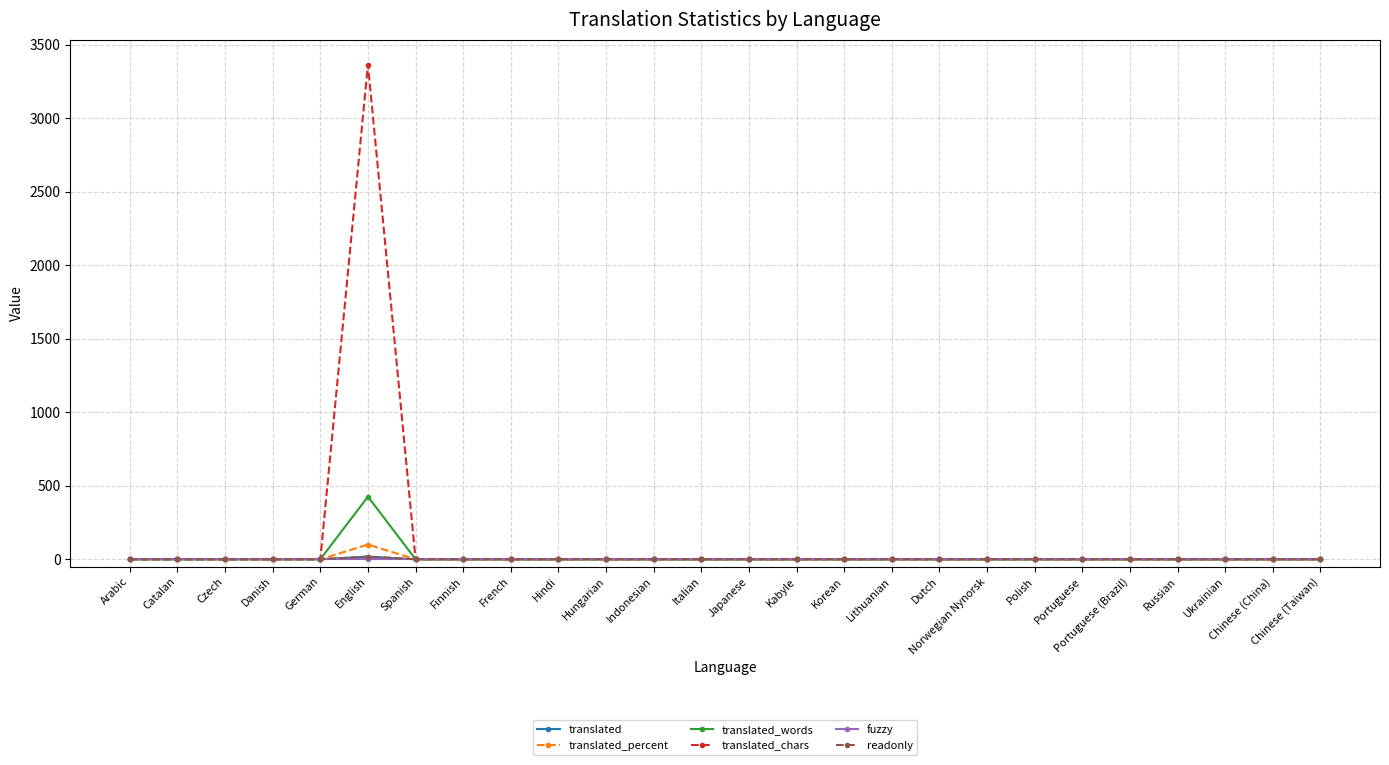

Reading left to right, list all the values displayed in this chart.

translated: Arabic=0	Catalan=0	Czech=0	Danish=0	German=0	English=18	Spanish=0	Finnish=0	French=0	Hindi=0	Hungarian=0	Indonesian=0	Italian=0	Japanese=0	Kabyle=0	Korean=0	Lithuanian=0	Dutch=0	Norwegian Nynorsk=0	Polish=0	Portuguese=0	Portuguese (Brazil)=0	Russian=0	Ukrainian=0	Chinese (China)=0	Chinese (Taiwan)=0
translated_percent: Arabic=0	Catalan=0	Czech=0	Danish=0	German=0	English=100	Spanish=0	Finnish=0	French=0	Hindi=0	Hungarian=0	Indonesian=0	Italian=0	Japanese=0	Kabyle=0	Korean=0	Lithuanian=0	Dutch=0	Norwegian Nynorsk=0	Polish=0	Portuguese=0	Portuguese (Brazil)=0	Russian=0	Ukrainian=0	Chinese (China)=0	Chinese (Taiwan)=0
translated_words: Arabic=0	Catalan=0	Czech=0	Danish=0	German=0	English=426	Spanish=0	Finnish=0	French=0	Hindi=0	Hungarian=0	Indonesian=0	Italian=0	Japanese=0	Kabyle=0	Korean=0	Lithuanian=0	Dutch=0	Norwegian Nynorsk=0	Polish=0	Portuguese=0	Portuguese (Brazil)=0	Russian=0	Ukrainian=0	Chinese (China)=0	Chinese (Taiwan)=0
translated_chars: Arabic=0	Catalan=0	Czech=0	Danish=0	German=0	English=3365	Spanish=0	Finnish=0	French=0	Hindi=0	Hungarian=0	Indonesian=0	Italian=0	Japanese=0	Kabyle=0	Korean=0	Lithuanian=0	Dutch=0	Norwegian Nynorsk=0	Polish=0	Portuguese=0	Portuguese (Brazil)=0	Russian=0	Ukrainian=0	Chinese (China)=0	Chinese (Taiwan)=0
fuzzy: Arabic=0	Catalan=0	Czech=0	Danish=0	German=0	English=0	Spanish=0	Finnish=0	French=0	Hindi=0	Hungarian=0	Indonesian=0	Italian=0	Japanese=0	Kabyle=0	Korean=0	Lithuanian=0	Dutch=0	Norwegian Nynorsk=0	Polish=0	Portuguese=0	Portuguese (Brazil)=0	Russian=0	Ukrainian=0	Chinese (China)=0	Chinese (Taiwan)=0
readonly: Arabic=0	Catalan=0	Czech=0	Danish=0	German=0	English=18	Spanish=0	Finnish=0	French=0	Hindi=0	Hungarian=0	Indonesian=0	Italian=0	Japanese=0	Kabyle=0	Korean=0	Lithuanian=0	Dutch=0	Norwegian Nynorsk=0	Polish=0	Portuguese=0	Portuguese (Brazil)=0	Russian=0	Ukrainian=0	Chinese (China)=0	Chinese (Taiwan)=0